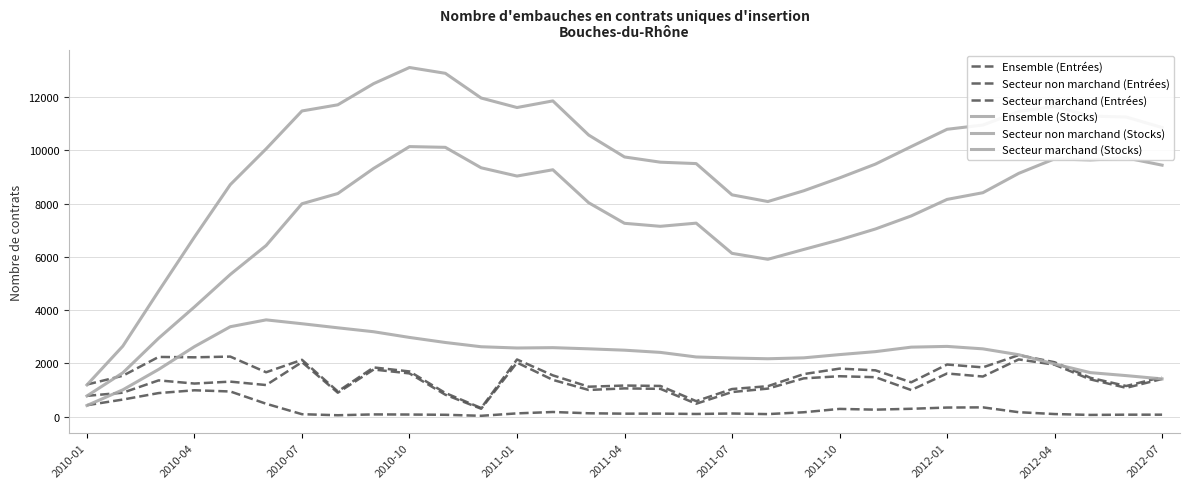

How many lines are shown in the chart?

6